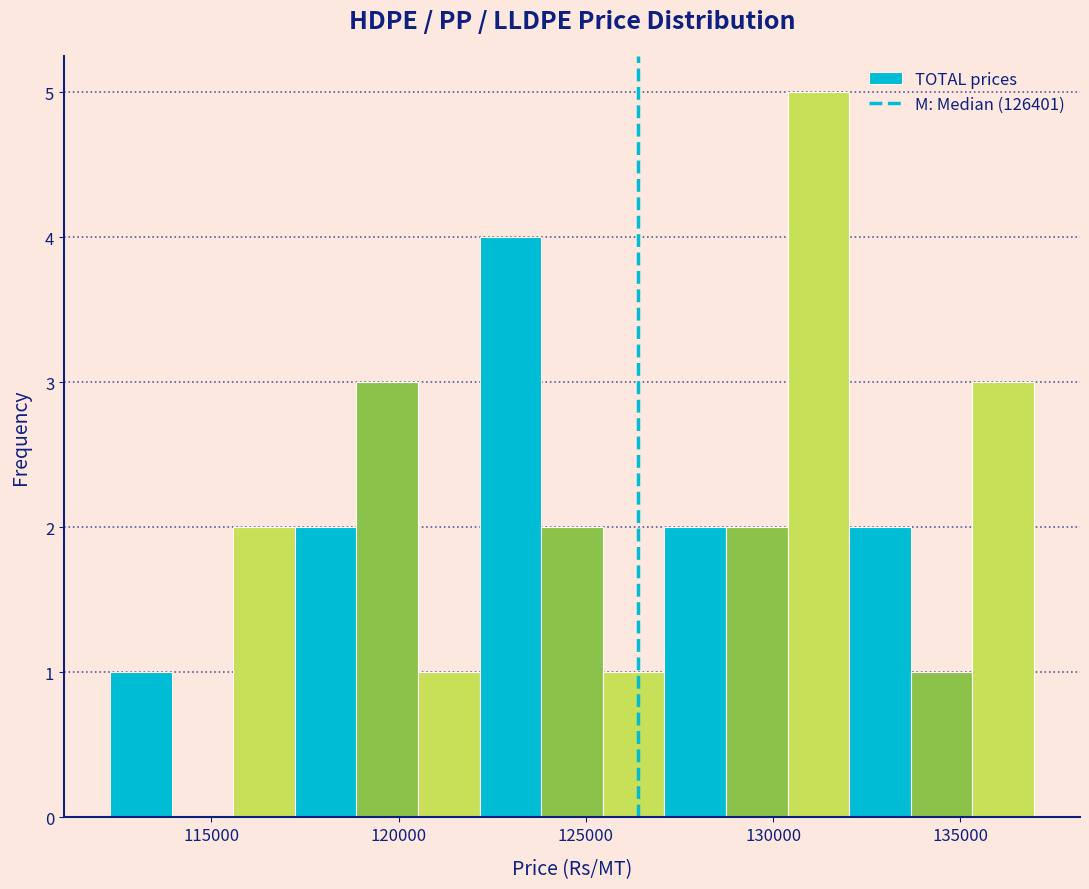

Read against the x-axis, roughly where is the centre of the tallest bar?

131000